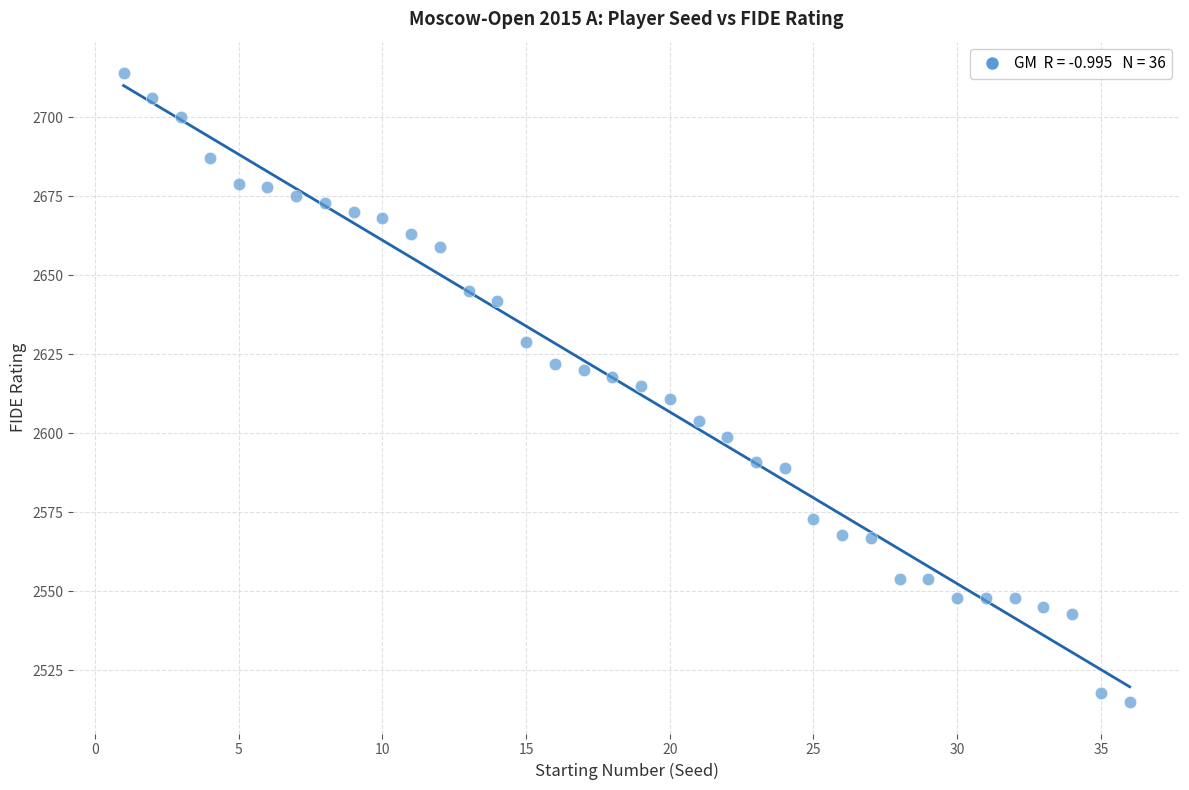

What is the range of X values (max minus min)?

35